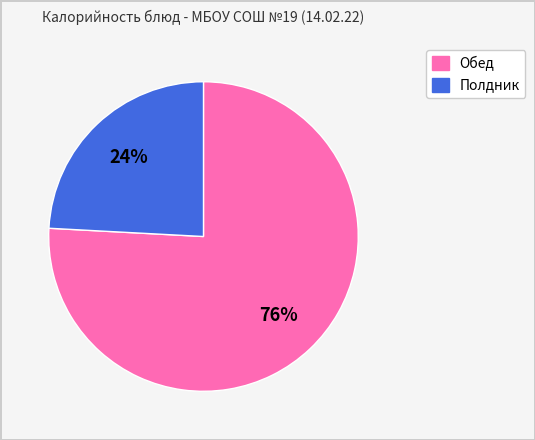

Is there a majority slice in this chart?

Yes